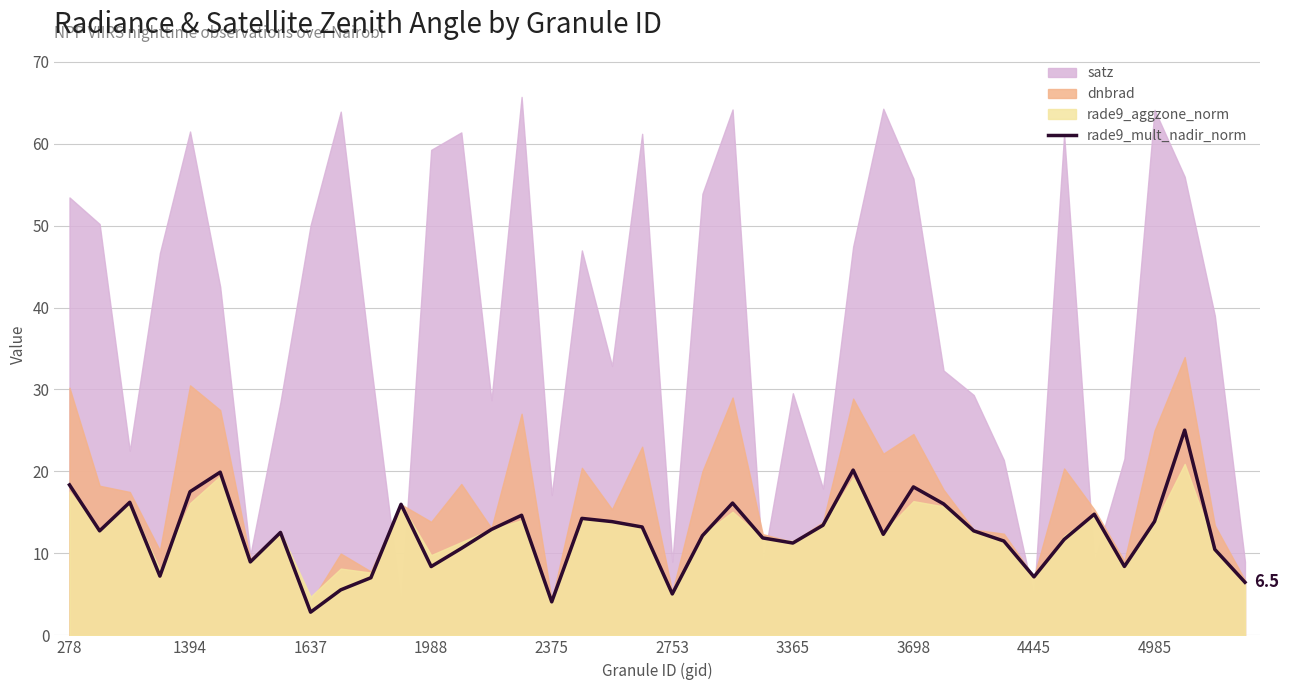

Where is the data nearest to the value 13?

14